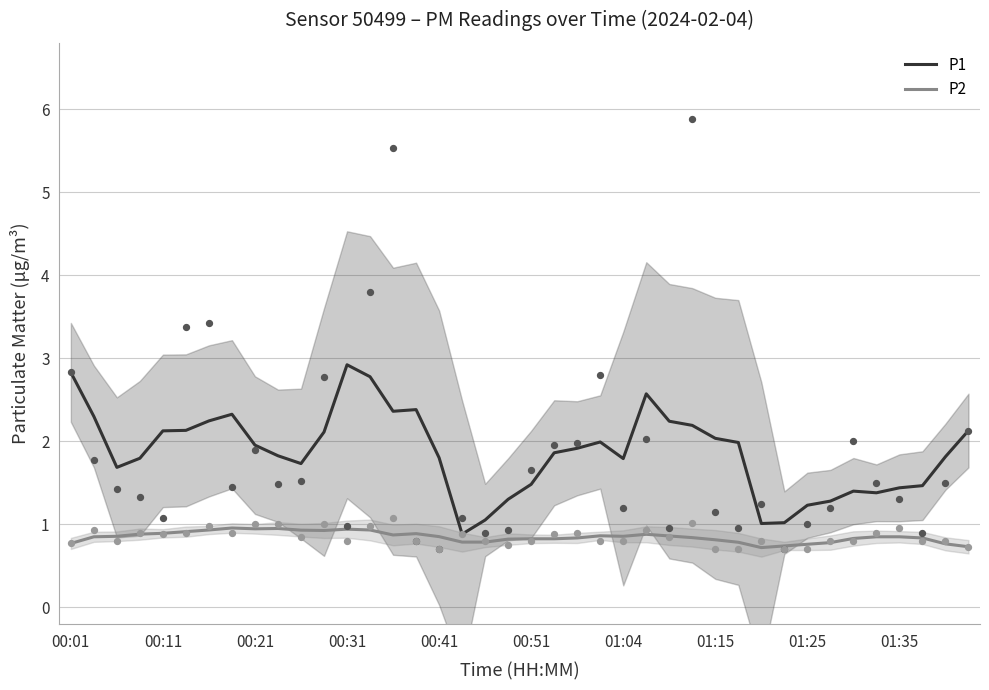

What is the maximum value for P1?

2.9